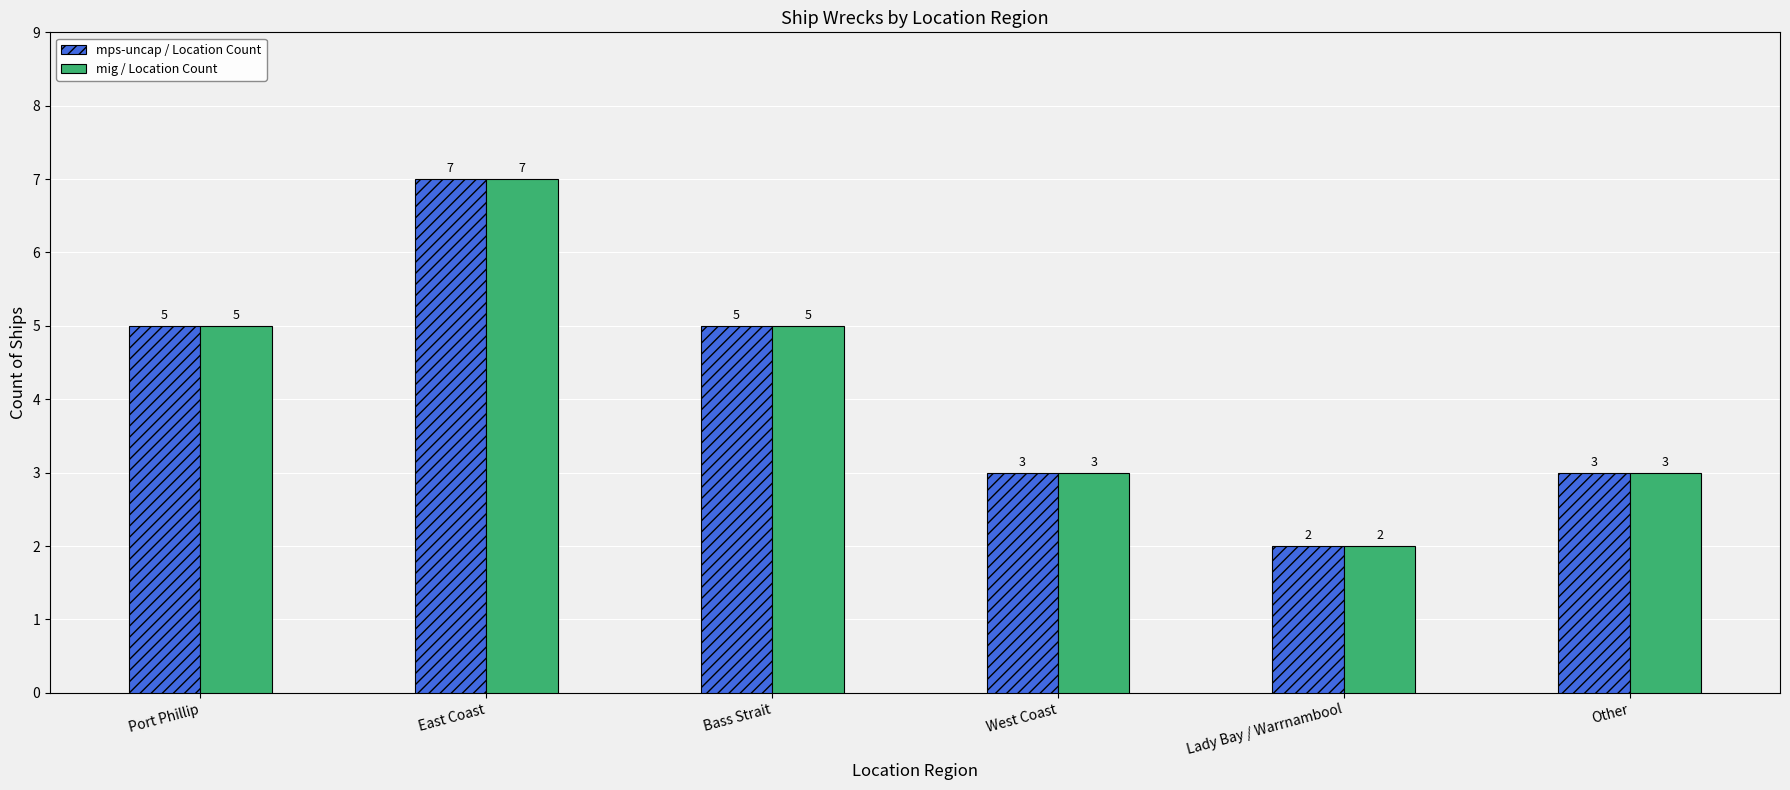

What is the average value of the mps-uncap / Location Count series?

4